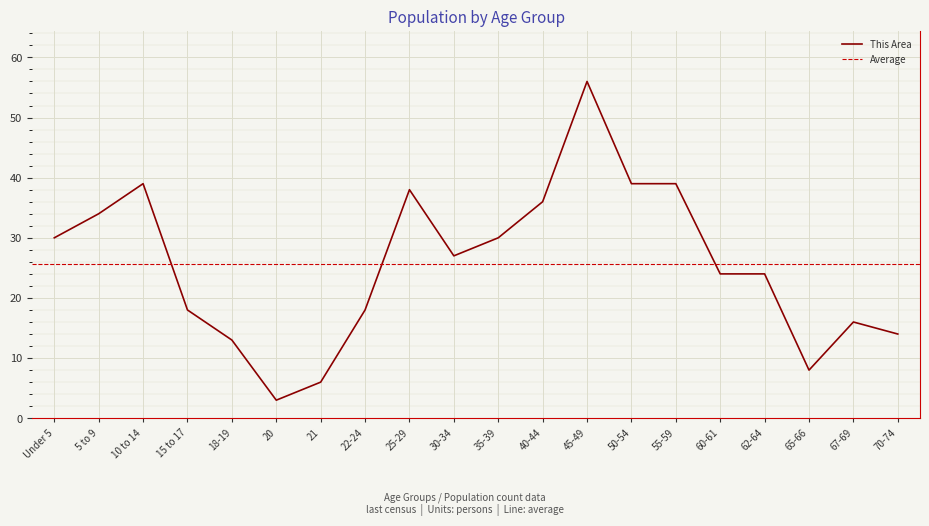

Rank the categories by value from lowest to highest.

20, 21, 65-66, 18-19, 70-74, 67-69, 15 to 17, 22-24, 60-61, 62-64, 30-34, Under 5, 35-39, 5 to 9, 40-44, 25-29, 10 to 14, 50-54, 55-59, 45-49